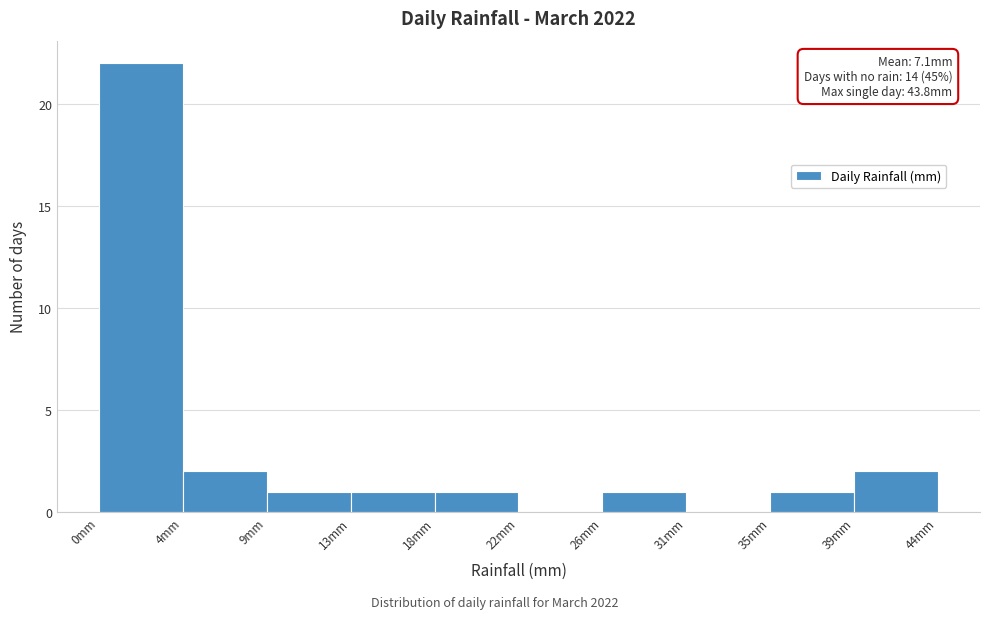

Which range on the x-axis has the tallest bar?

0.0 to 4.5